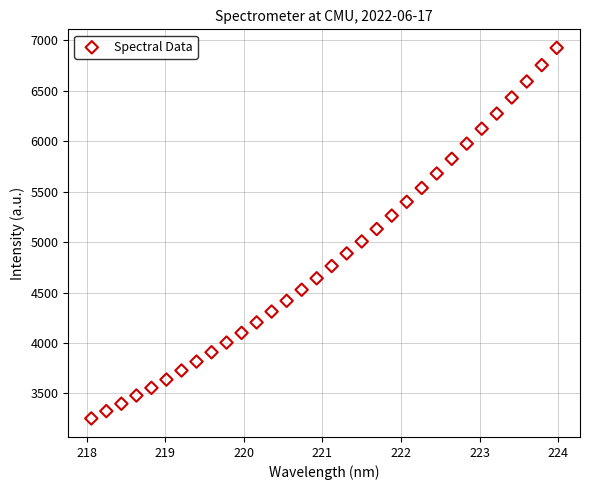

What is the range of X values (max minus min)?

5.9